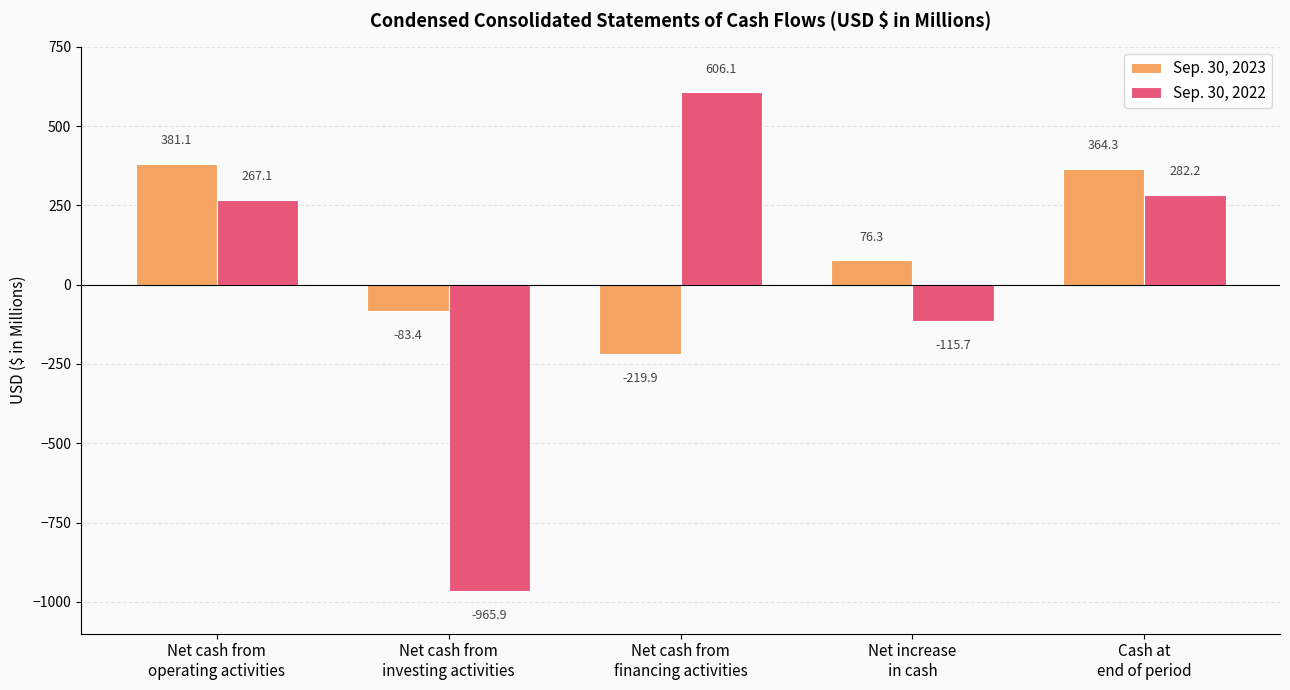

Which series has the widest spread of values?

Sep. 30, 2022